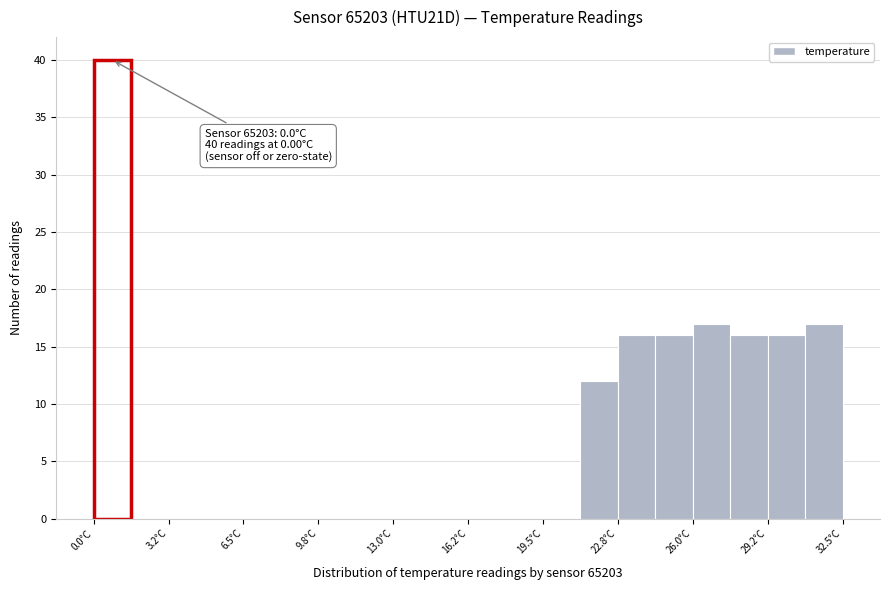

Read against the x-axis, roughly where is the centre of the tallest bar?

1.0